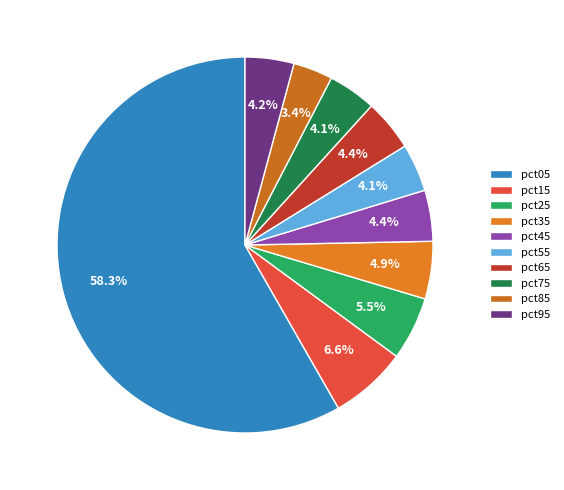

Count the number of slices in the pie.

10